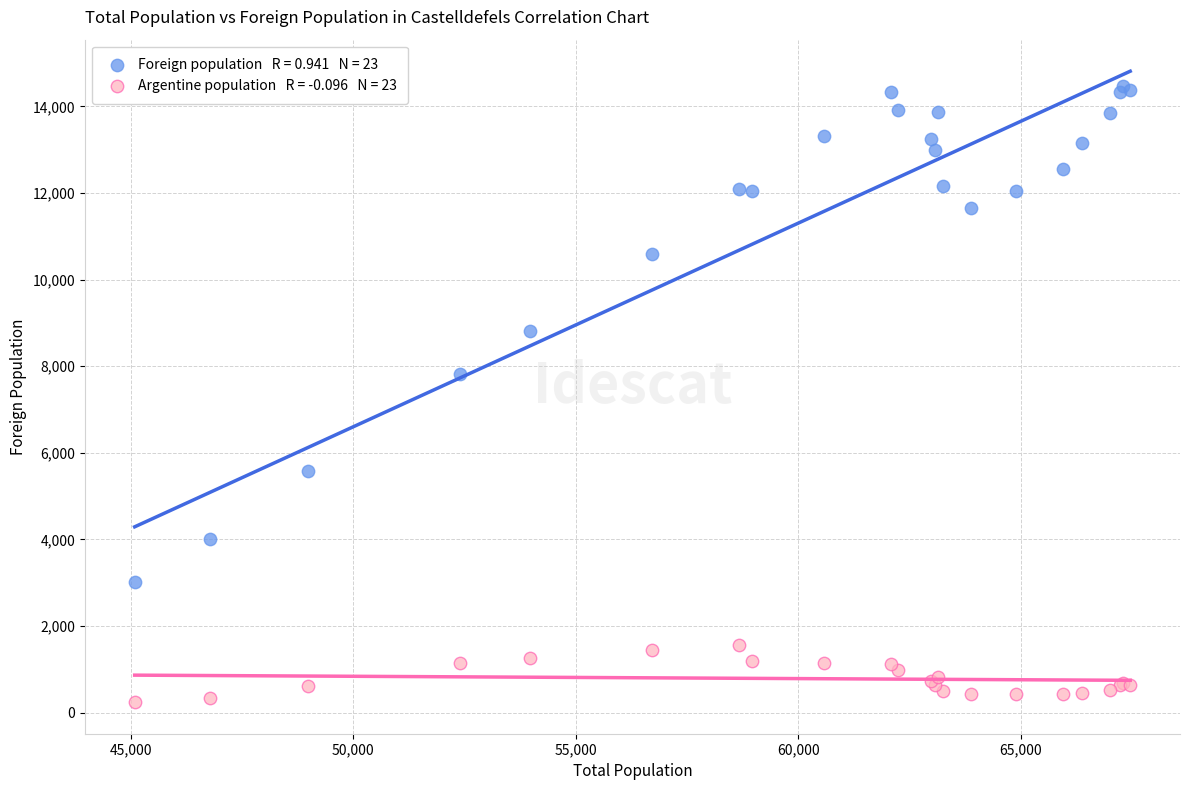

Across all series, what Y value is closest to 7358?

7819